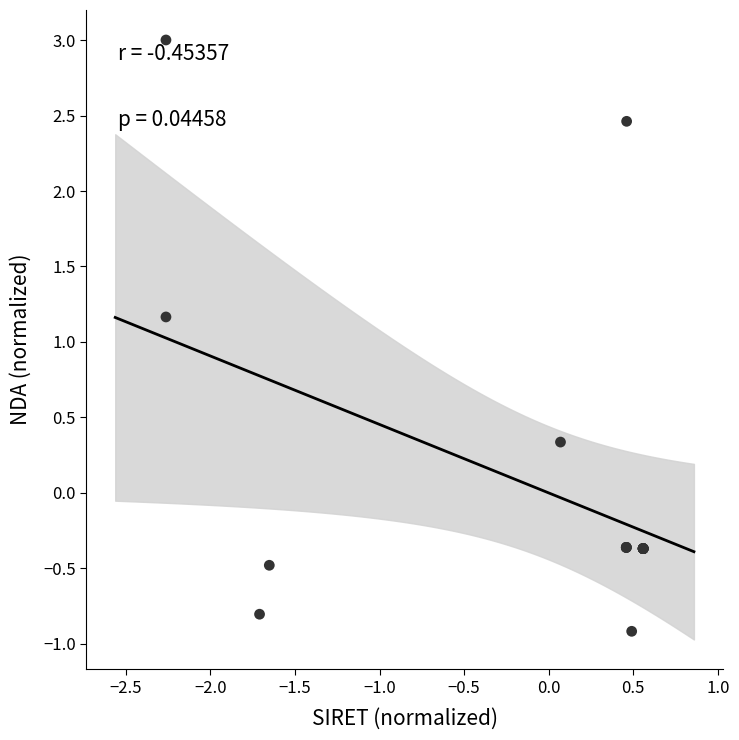

What Y value in the scatter plot is closest to 1?

1.2